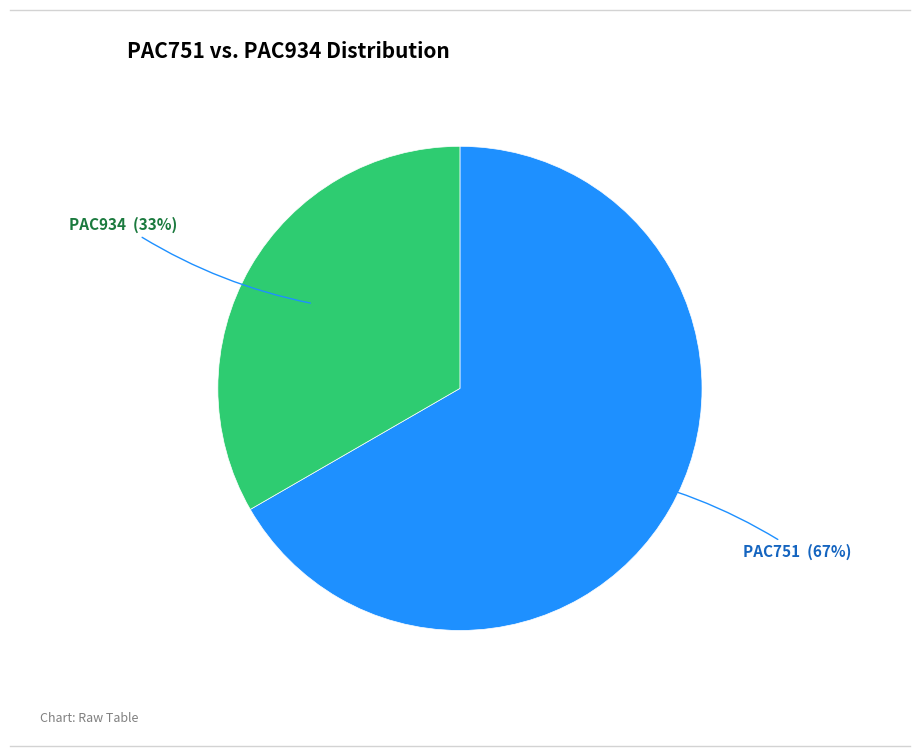

To the nearest percent, what is the average slice percentage?

50%